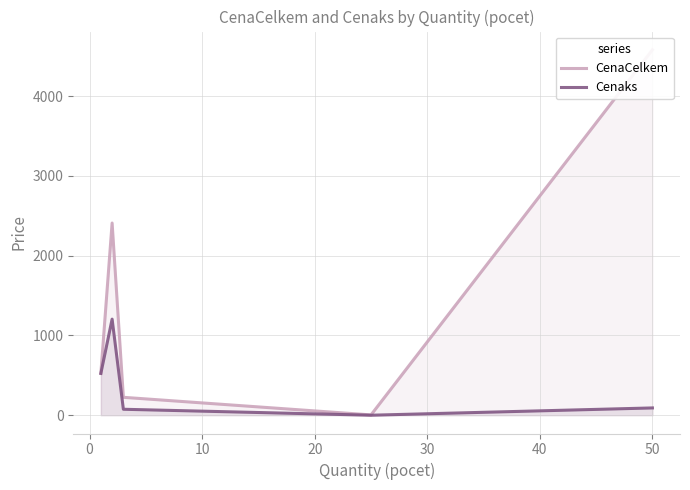

Reading left to right, list all the values displayed in this chart.

CenaCelkem: 524.5	2408.9	224.6	4.0	4579.5
Cenaks: 524.5	1204.4	74.9	0.2	91.6